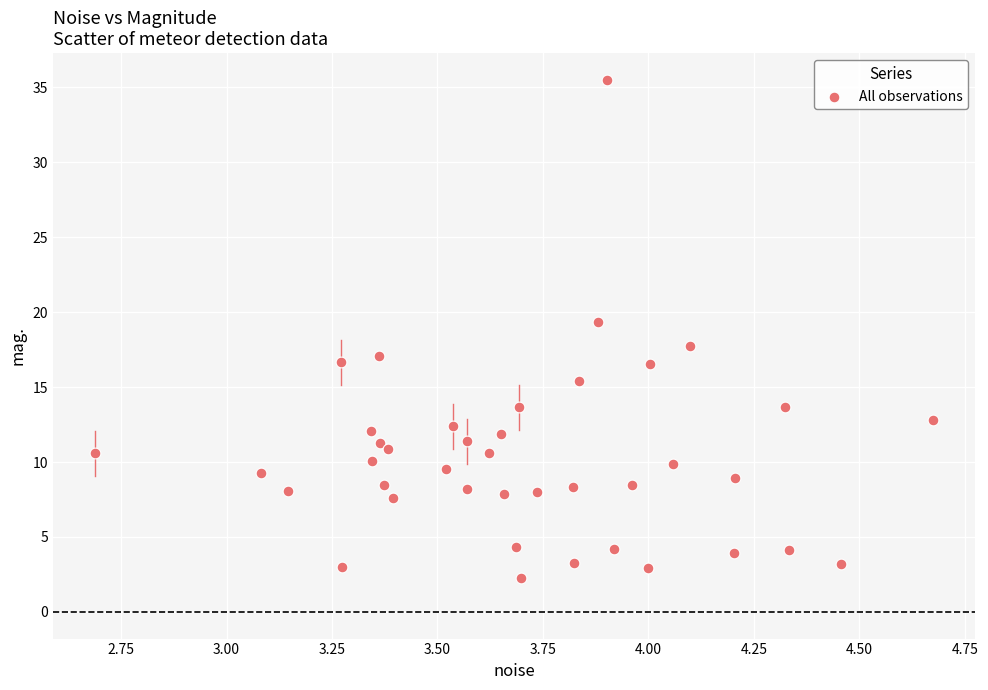

What is the range of Y values (max minus min)?

33.2